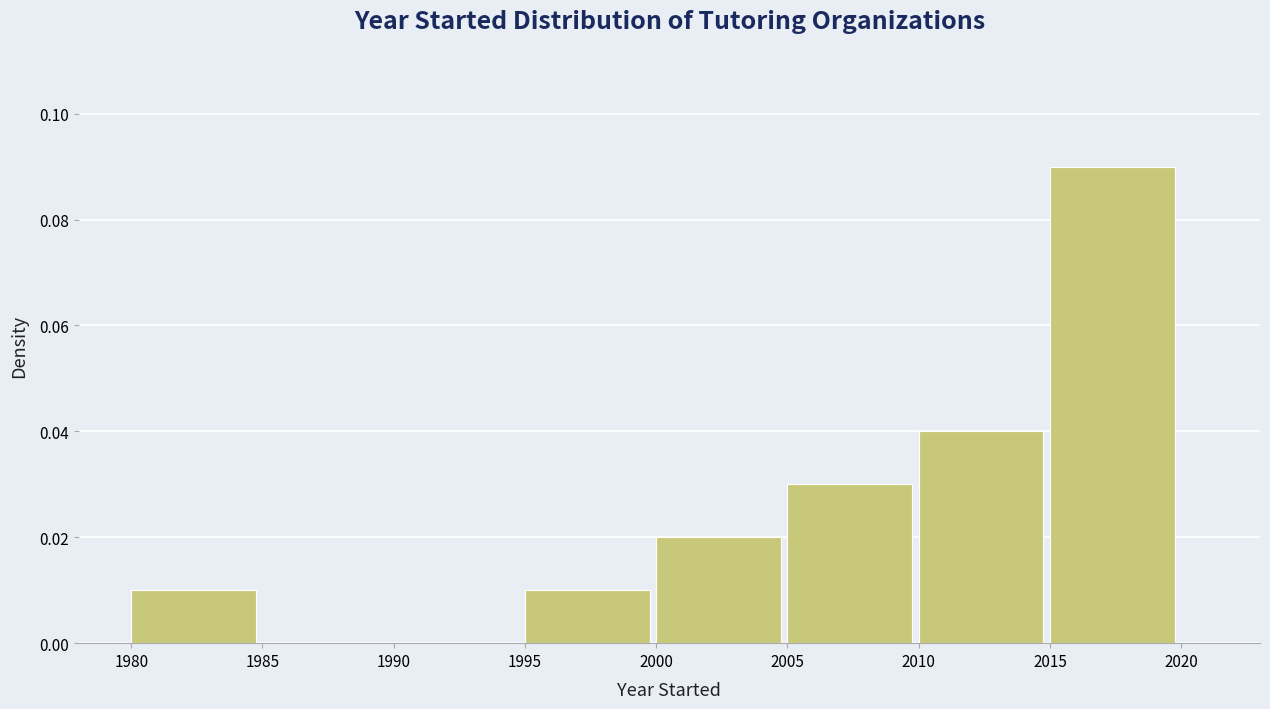

Reading left to right, transcribe this chart: for each bar, give the range it covers on the x-axis and its height. The values are not printed on the chart, so give them approximately, as read against the axis.

1980 to 1985: 0.01
1985 to 1990: 0
1990 to 1995: 0
1995 to 2000: 0.01
2000 to 2005: 0.02
2005 to 2010: 0.03
2010 to 2015: 0.04
2015 to 2020: 0.09